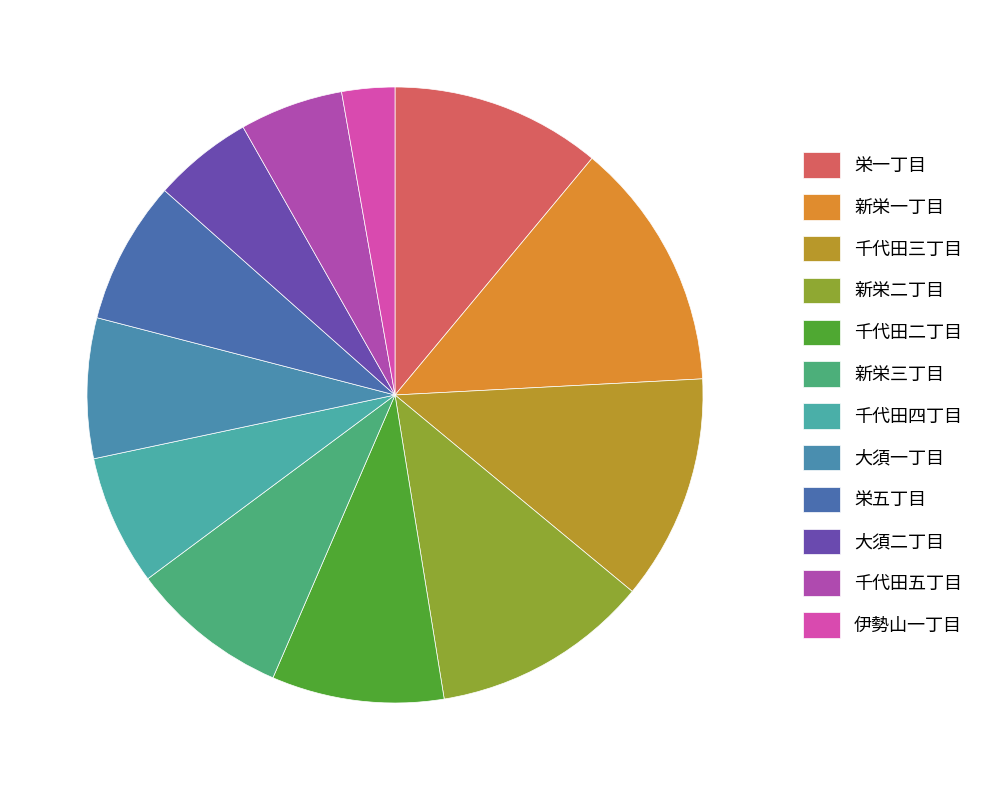

To the nearest percent, what percentage of the pie is 千代田五丁目?

5%